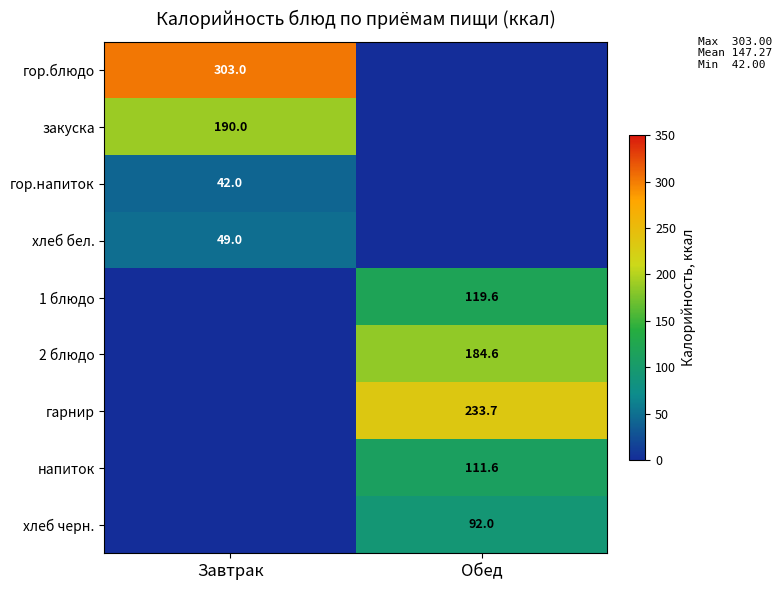

True or false: напиток has a value of 53.8 at Обед.

False